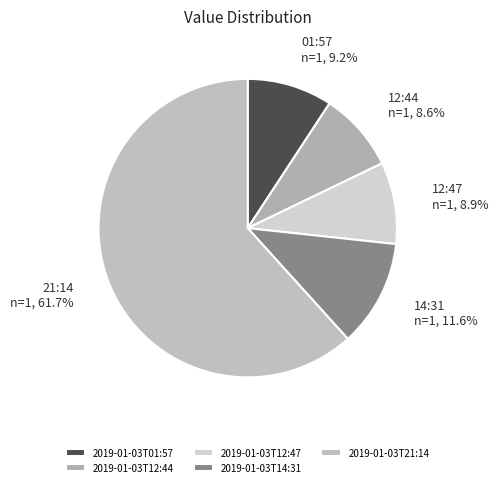

To the nearest percent, what portion does 2019-01-03T12:47 represent?

9%